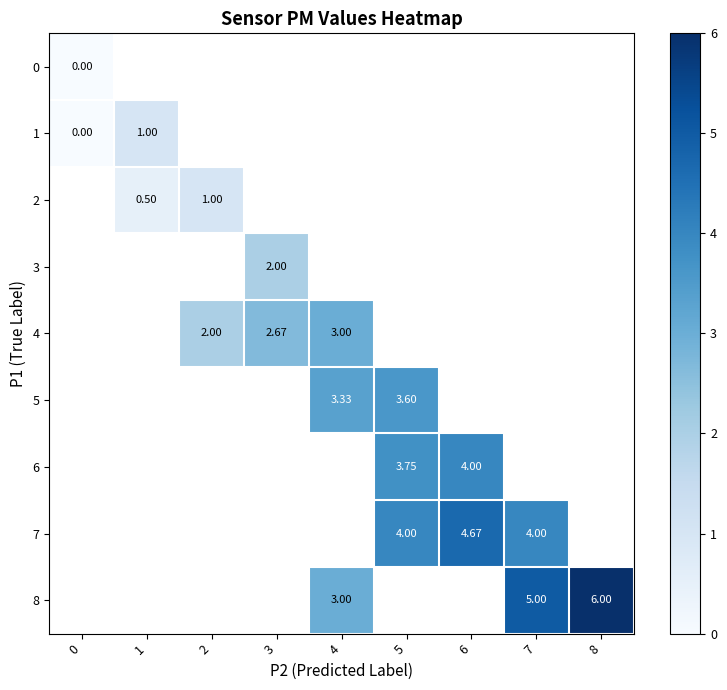

Count the number of data series in this chart.

9